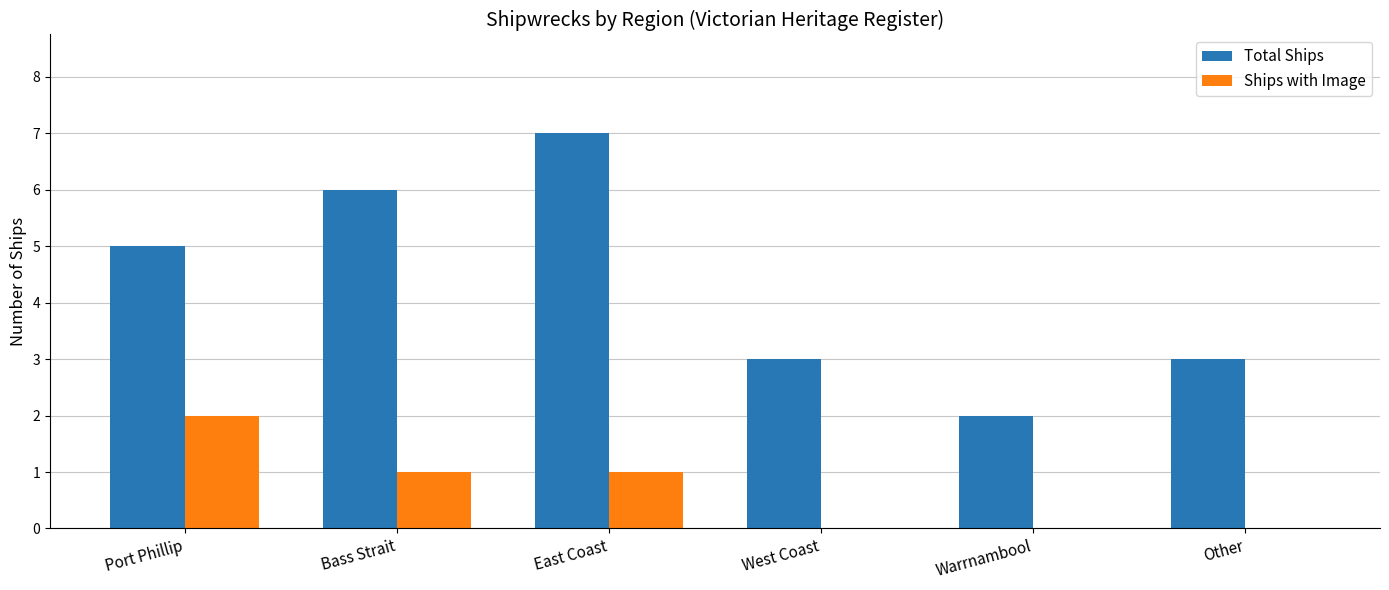

What is the total value across all series at East Coast?

8